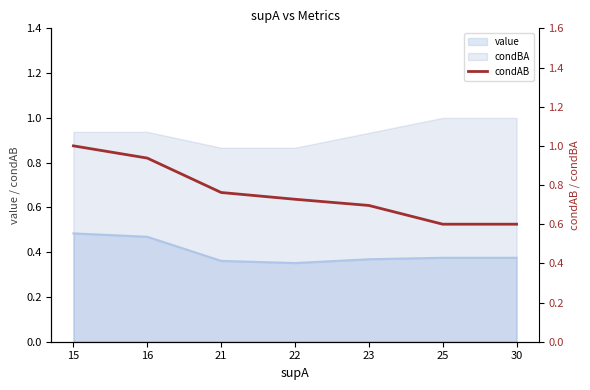

Which has a higher value, 23 or 16?

16